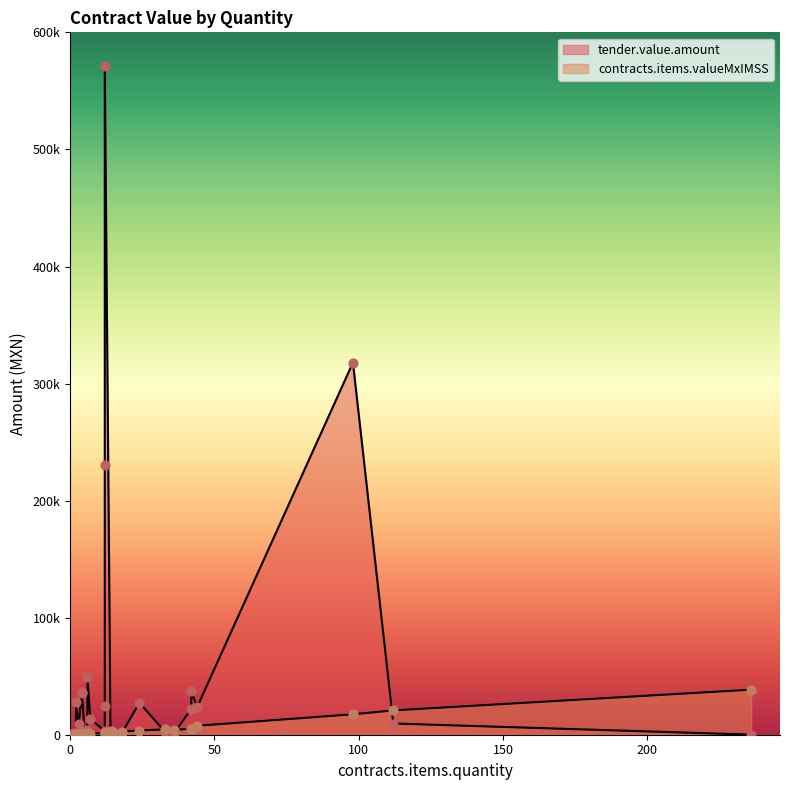

At how many categories does at least one series exceed 557325?

1